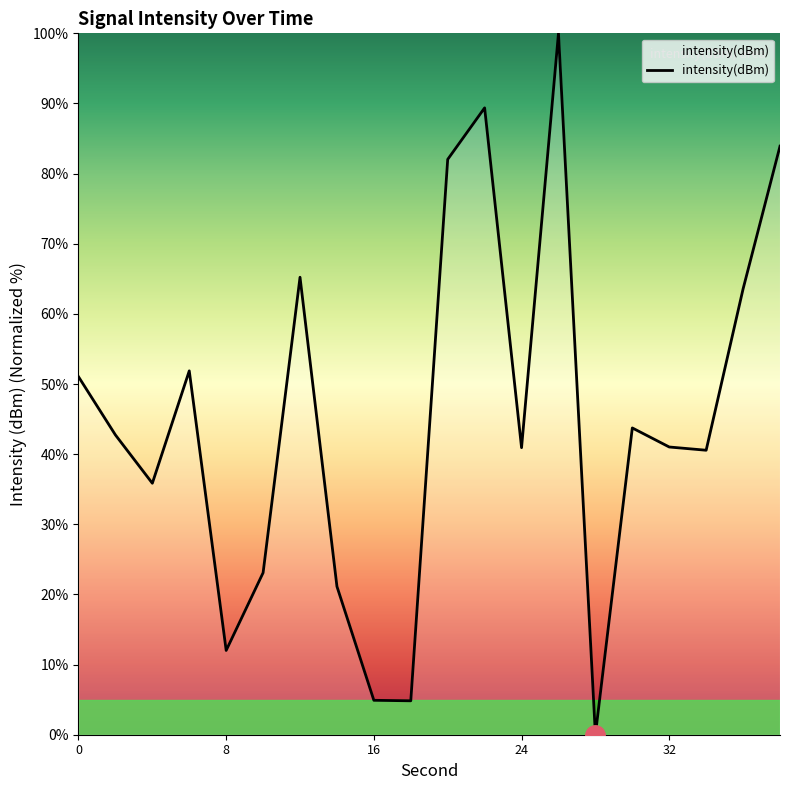

What is the greatest value displayed?

100.0